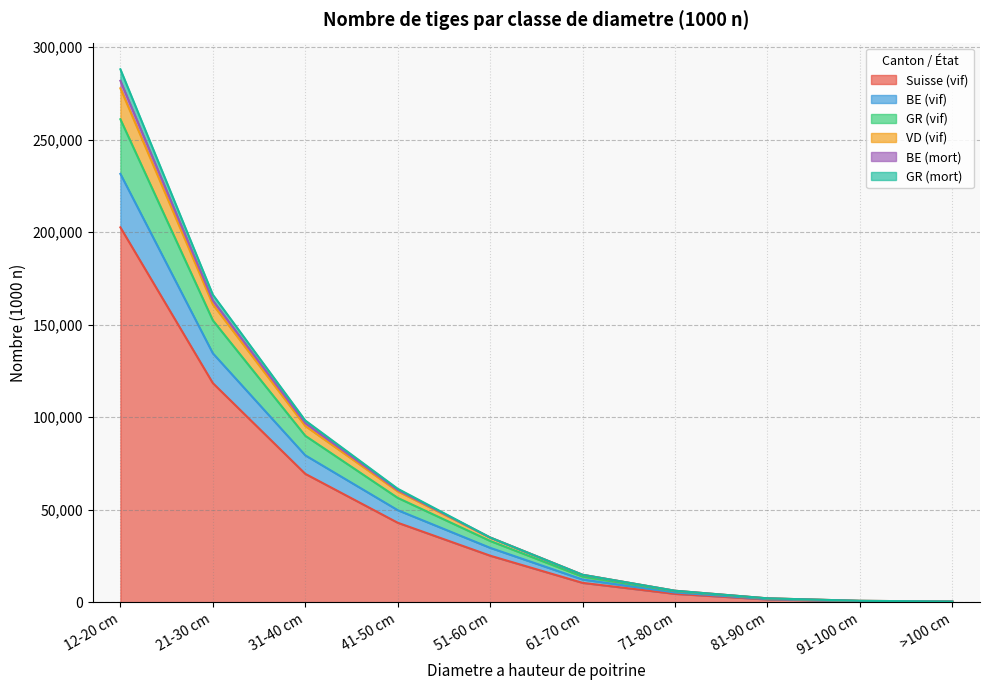

Is it true that BE (mort) equals 80341 at 41-50 cm?

False